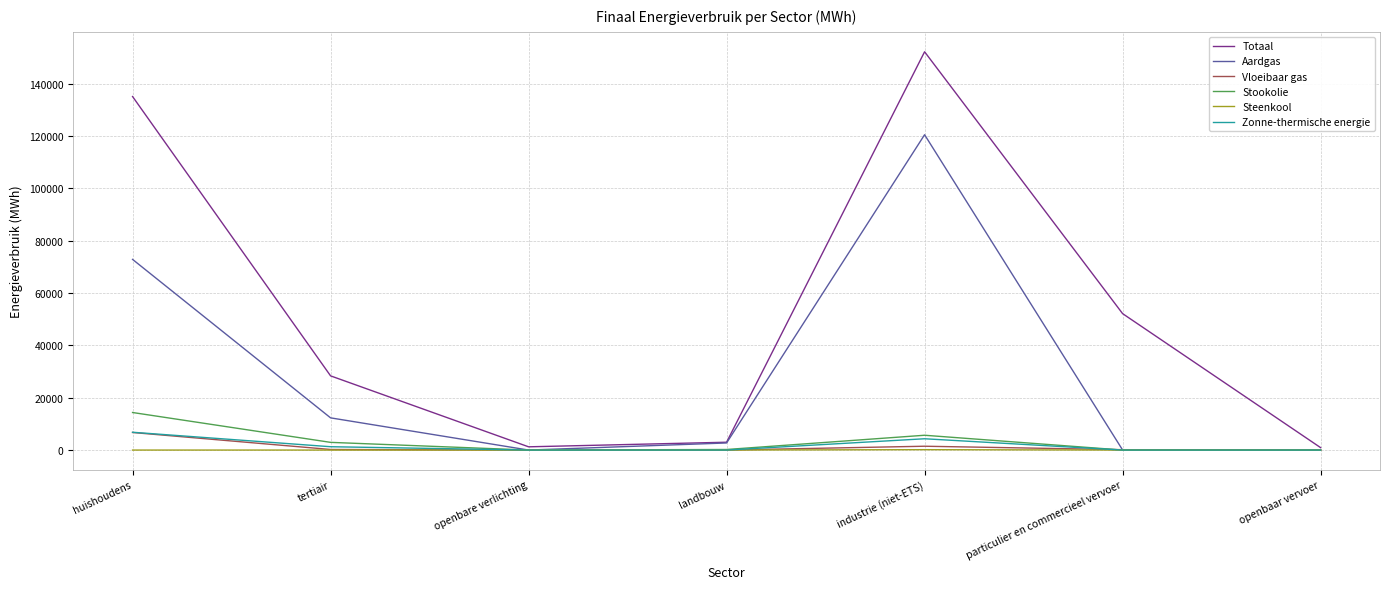

What is the difference between the highest and lowest values at huishoudens?

135029.4